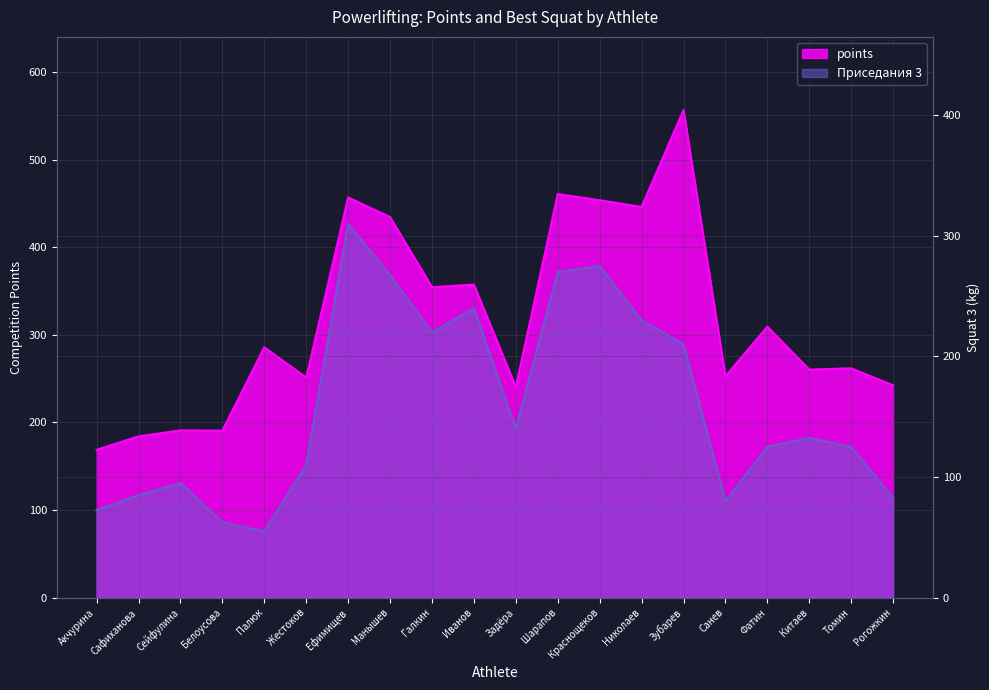

Is it true that points equals 184.1 at Сафиханова?

True